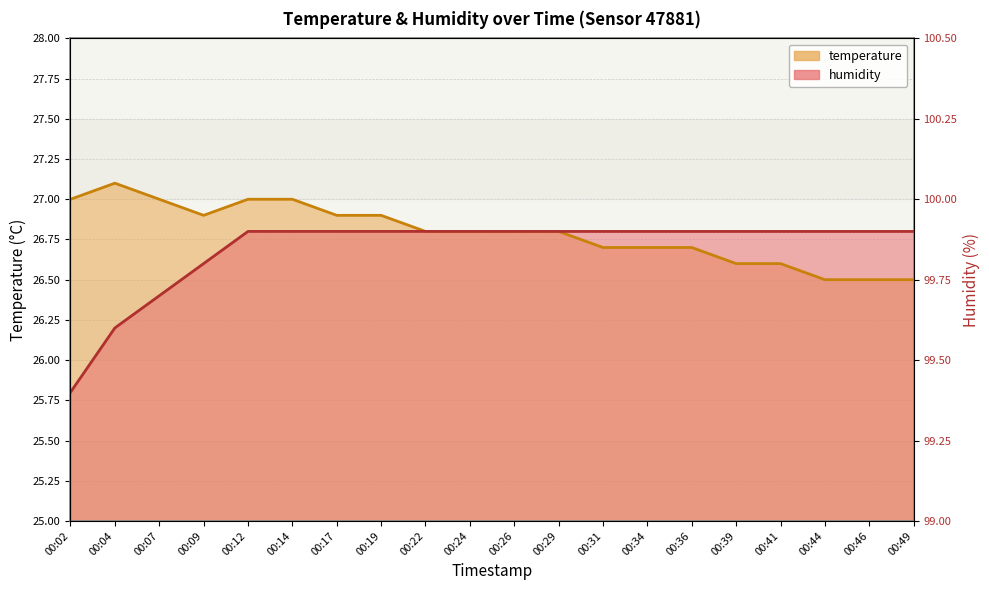

At which category does the chart reach its peak across all series?

00:04